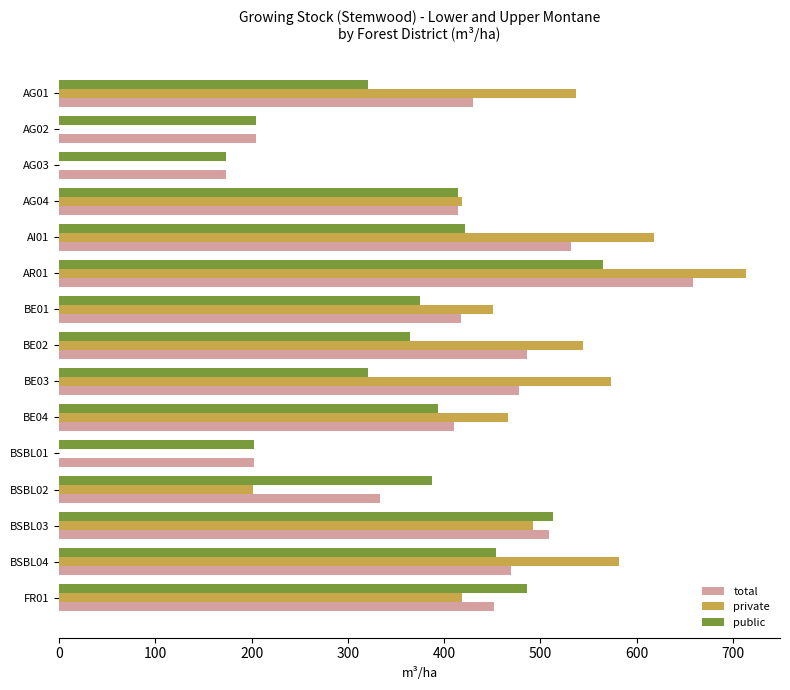

The value of public at AG04 is 225.0. True or false?

False